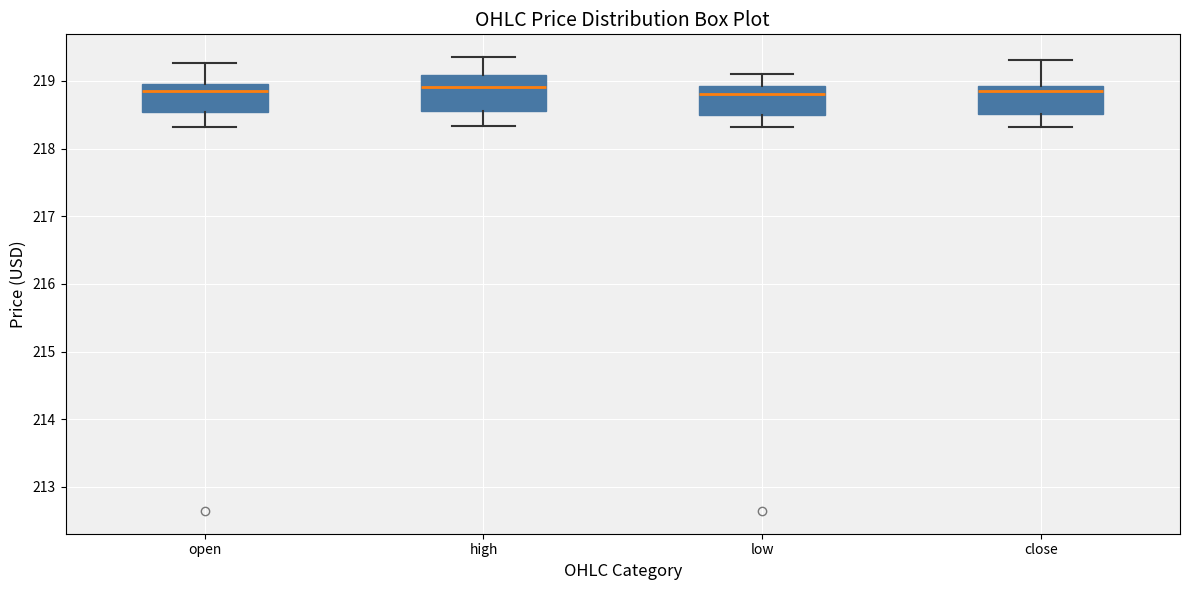

Reading left to right, transcribe this box plot: for each box, give where its median line is, the range the box spans, and where its two whiskers end, as read against the y-axis. The values are not printed on the chart, so give them approximately, as read against the axis.

open: median 218.9 (just below the box's upper edge), box 218.5 to 218.9, whiskers 218.3 to 219.3
high: median 218.9, box 218.6 to 219.1, whiskers 218.3 to 219.4
low: median 218.8, box 218.5 to 218.9, whiskers 218.3 to 219.1
close: median 218.8, box 218.5 to 218.9, whiskers 218.3 to 219.3